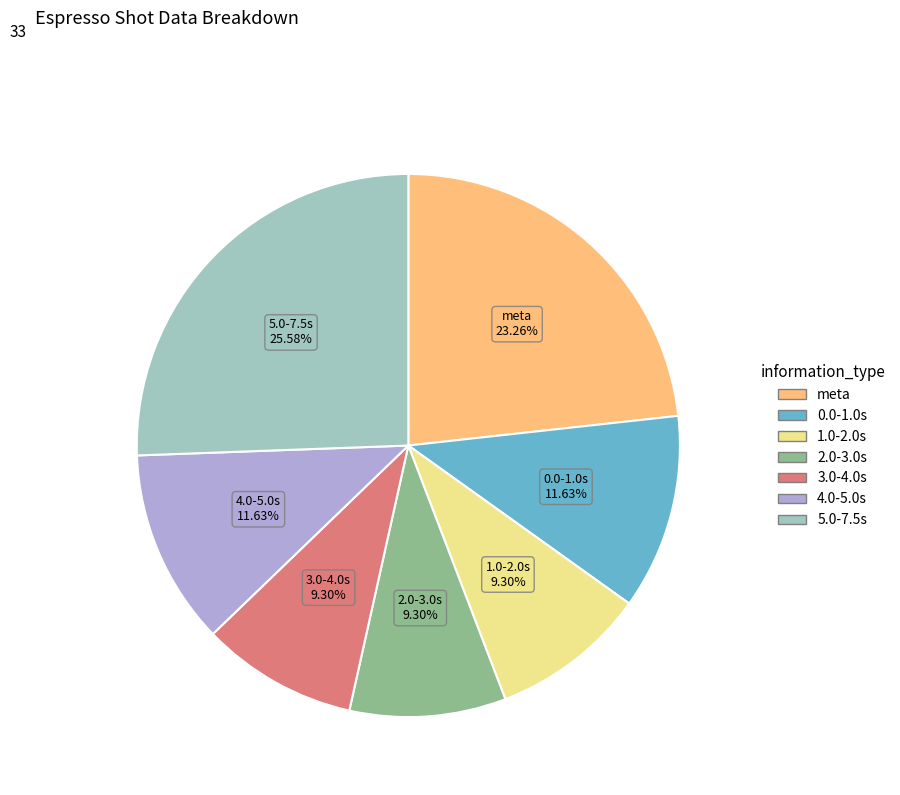

To the nearest percent, what is the average slice percentage?

14%